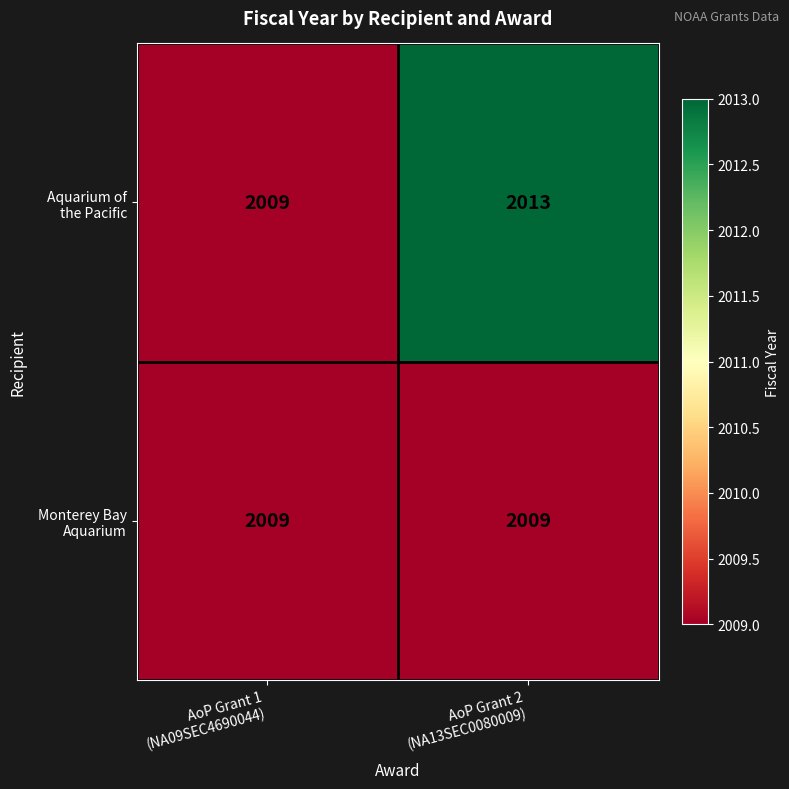

What is the minimum value shown in the chart?

2009